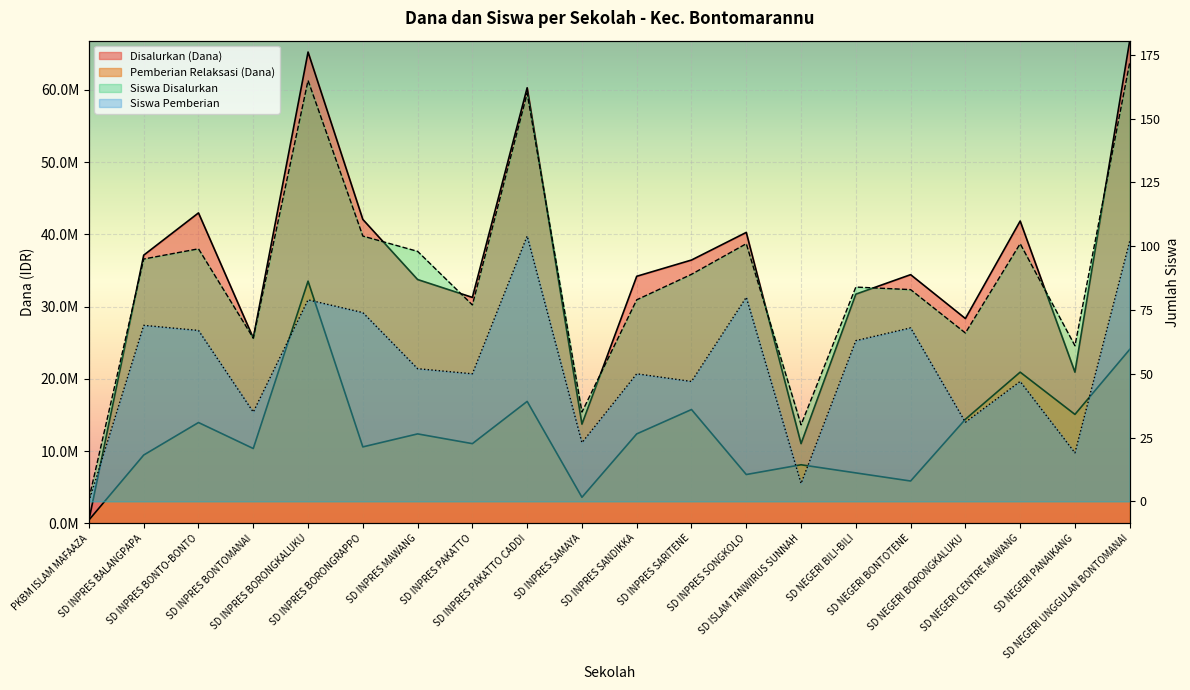

Reading left to right, transcribe all the data shown in this chart.

Disalurkan (Dana): 450000	37125000	42975000	25650000	65250000	42075000	33750000	31275000	60300000	13725000	34200000	36450000	40275000	11025000	31725000	34425000	28350000	41850000	20925000	66825000
Pemberian Relaksasi (Dana): 450000	9450000	13950000	10350000	33525000	10575000	12375000	11025000	16875000	3600000	12375000	15750000	6750000	8100000	6975000	5850000	14400000	20925000	15075000	24075000
Siswa Disalurkan: 1	95	99	64	165	104	98	77	160	35	79	89	101	30	84	83	66	101	61	172
Siswa Pemberian: 0	69	67	35	79	74	52	50	104	23	50	47	80	7	63	68	31	47	19	102